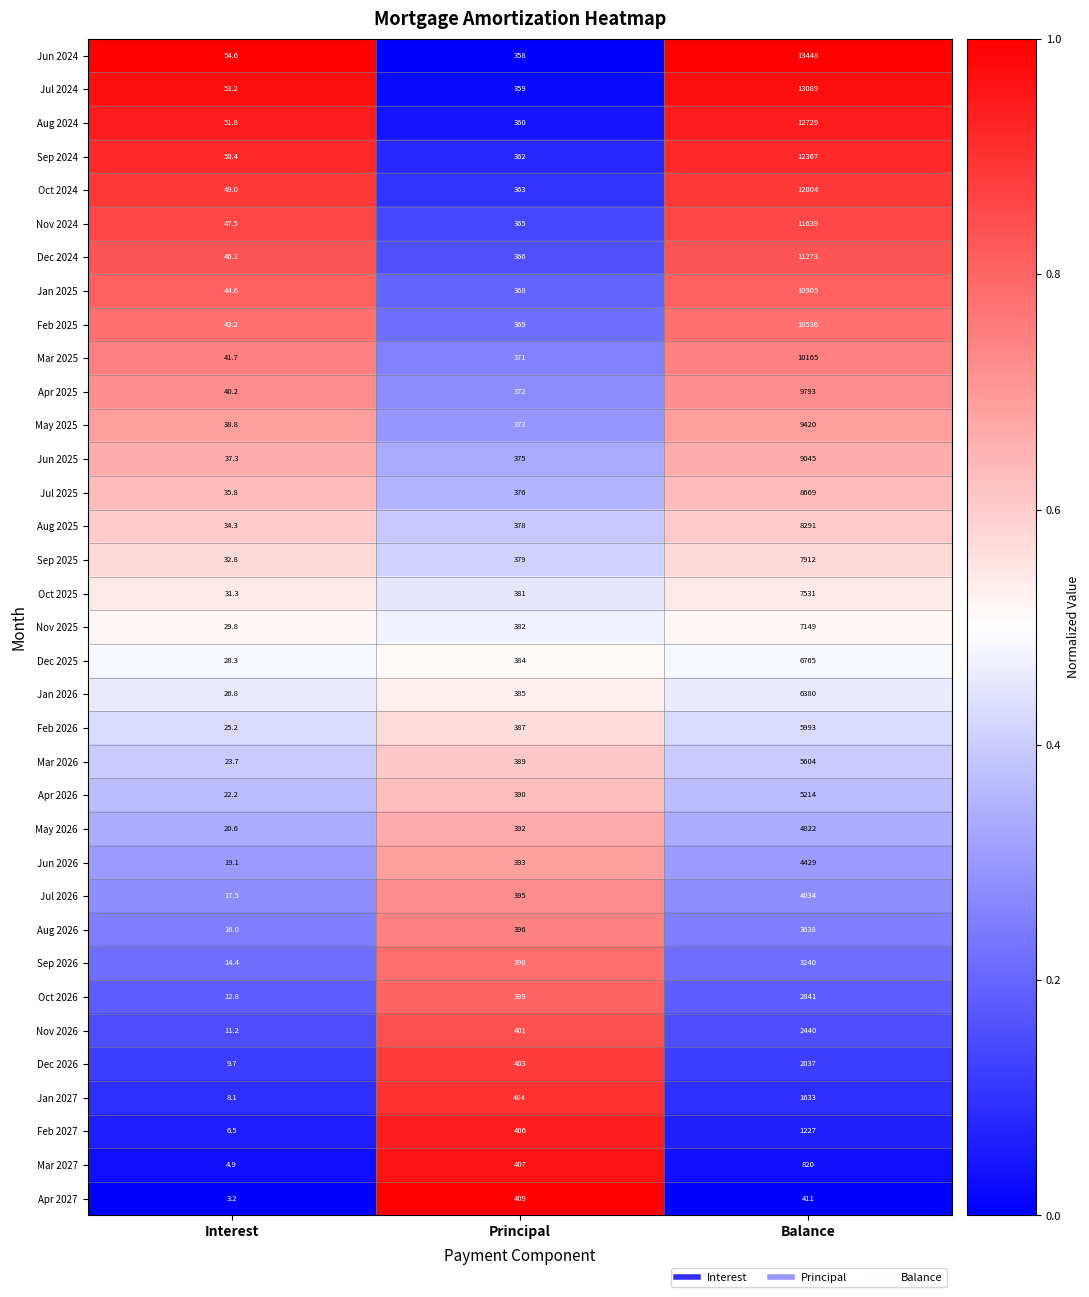

Is it true that Dec 2026 equals 4.8 at Interest?

False